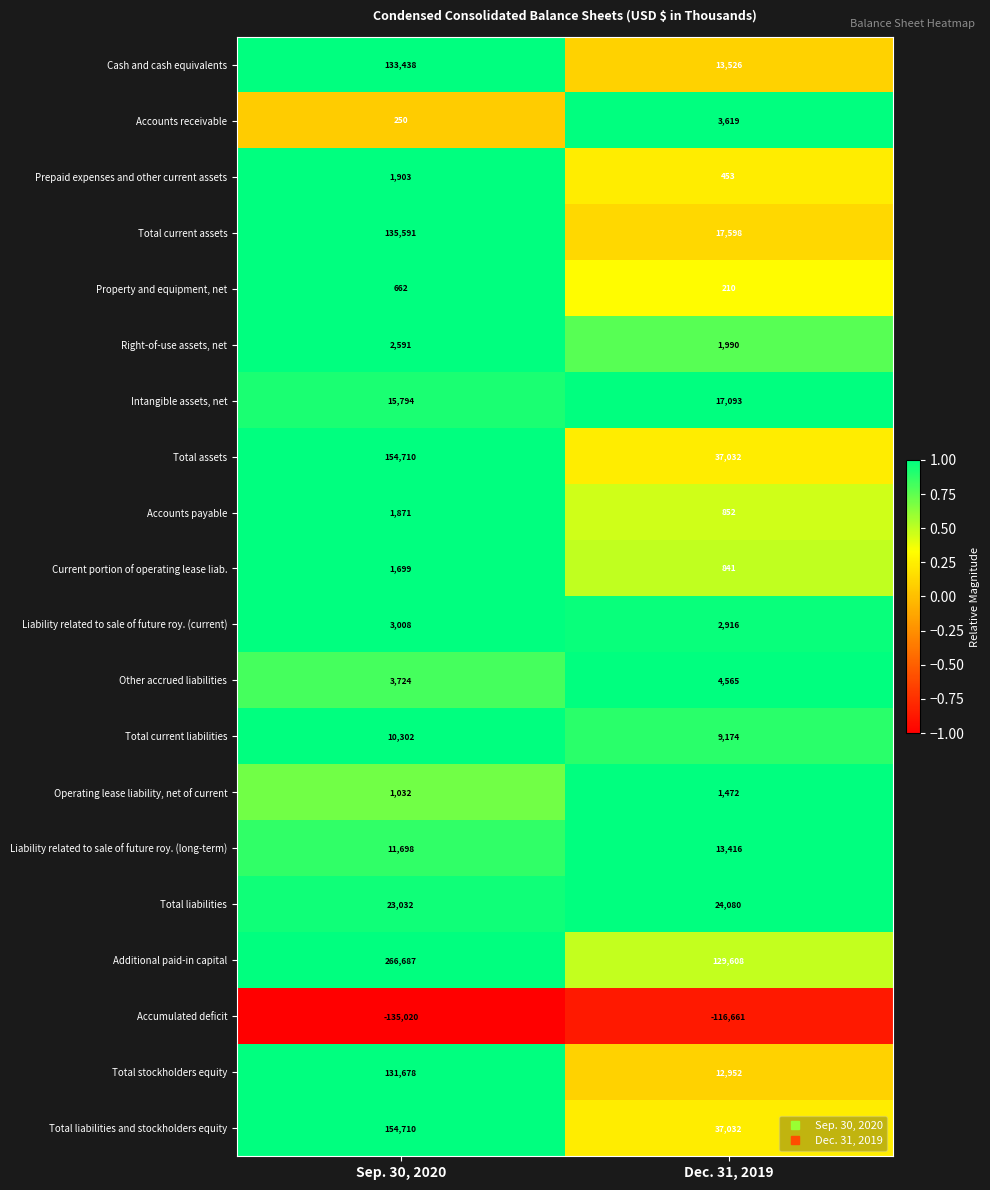

Where is Accumulated deficit nearest to the value -125840?

Dec. 31, 2019